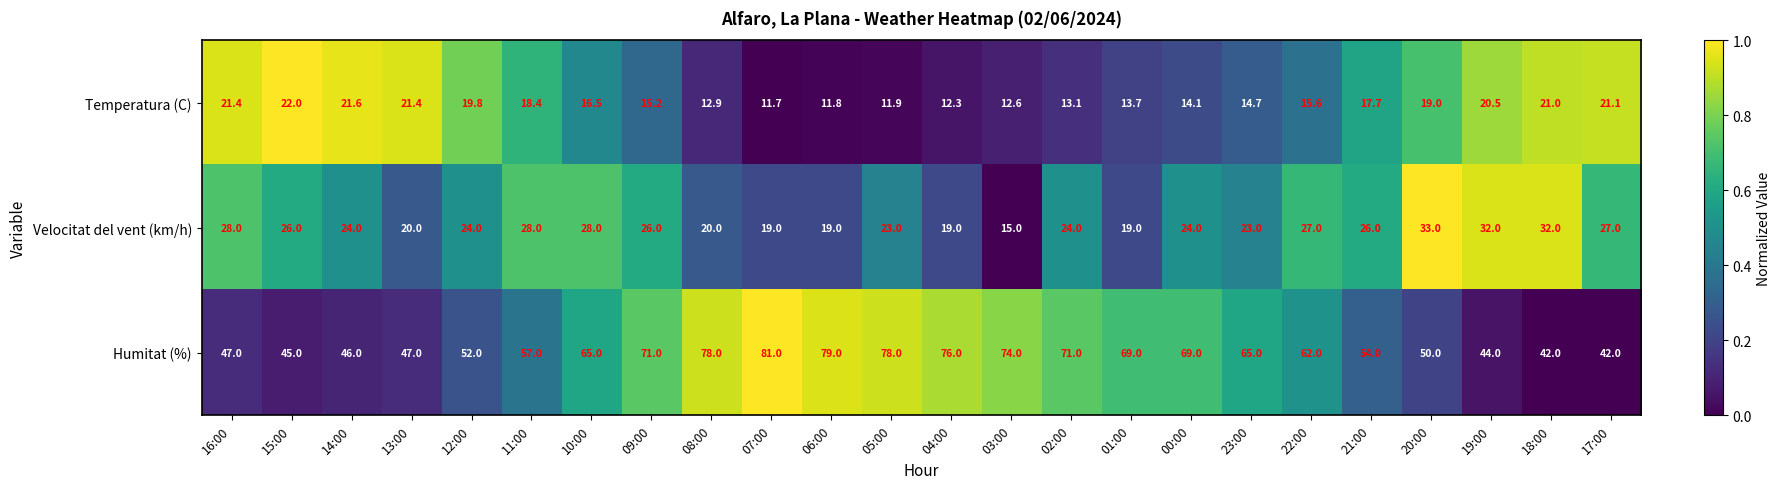

Rank the series at 06:00 from highest to lowest value.

Humitat (%), Velocitat del vent (km/h), Temperatura (C)